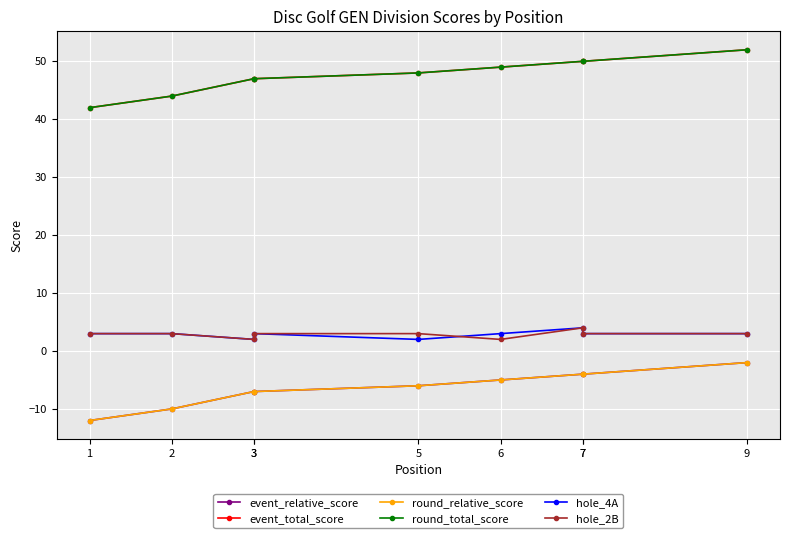

Reading left to right, transcribe all the data shown in this chart.

event_relative_score: -12	-10	-7	-7	-6	-5	-4	-4	-2
event_total_score: 42	44	47	47	48	49	50	50	52
round_relative_score: -12	-10	-7	-7	-6	-5	-4	-4	-2
round_total_score: 42	44	47	47	48	49	50	50	52
hole_4A: 3	3	2	3	2	3	4	3	3
hole_2B: 3	3	2	3	3	2	4	3	3